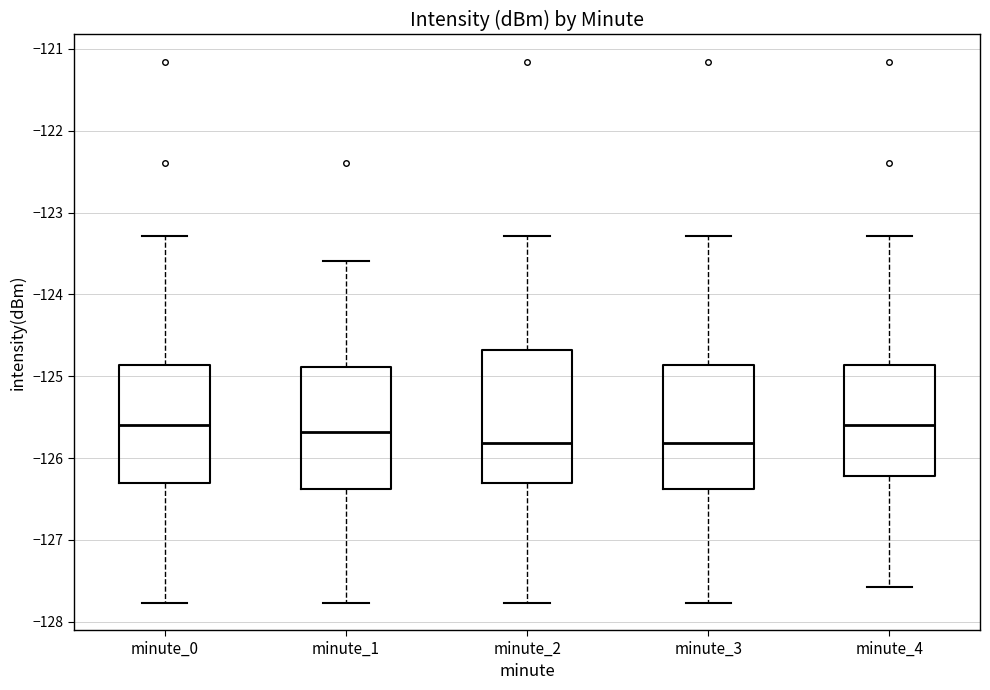

Reading left to right, read every box against the y-axis: the position of its median line, the range the box covers, and the ends of its whiskers. The values are not printed on the chart, so give them approximately, as read against the axis.

minute_0: median -125.6, box -126.3 to -124.9, whiskers -127.8 to -123.3
minute_1: median -125.7, box -126.4 to -124.9, whiskers -127.8 to -123.6
minute_2: median -125.8, box -126.3 to -124.7, whiskers -127.8 to -123.3
minute_3: median -125.8, box -126.4 to -124.9, whiskers -127.8 to -123.3
minute_4: median -125.6, box -126.2 to -124.9, whiskers -127.6 to -123.3